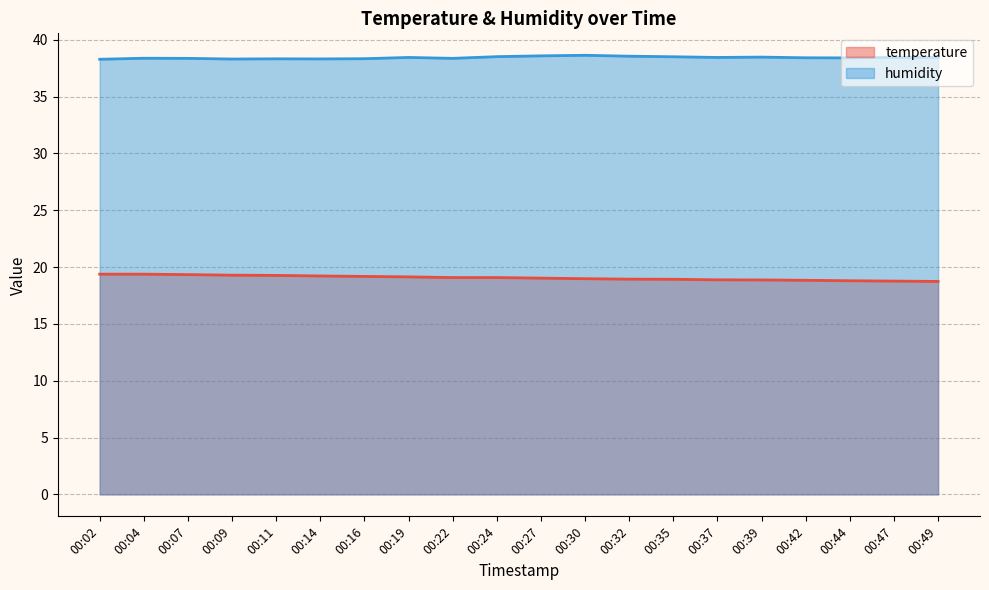

How many humidity values are between 38 and 39?

20